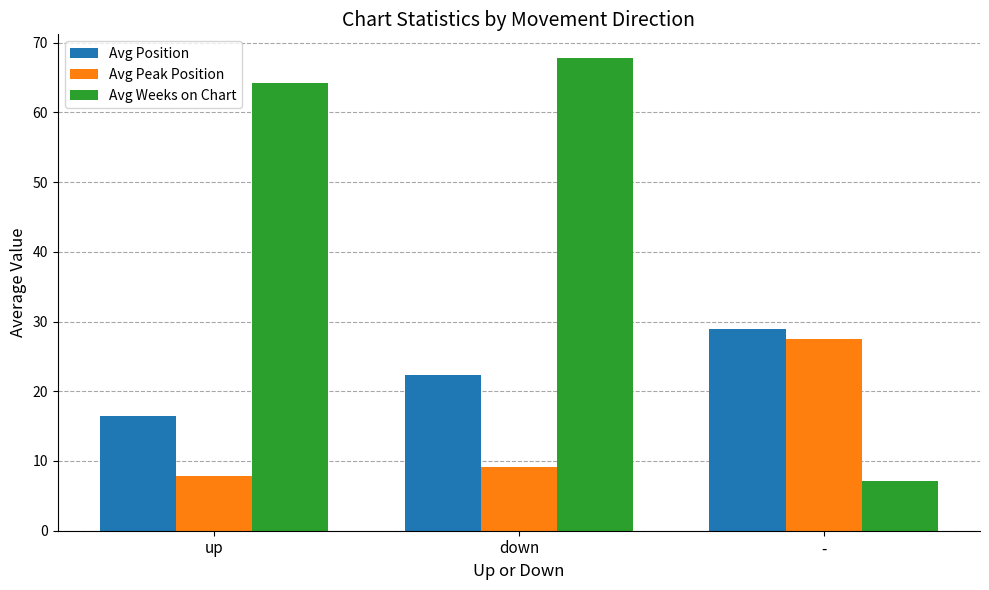

Which category has the lowest value in the Avg Peak Position series?

up